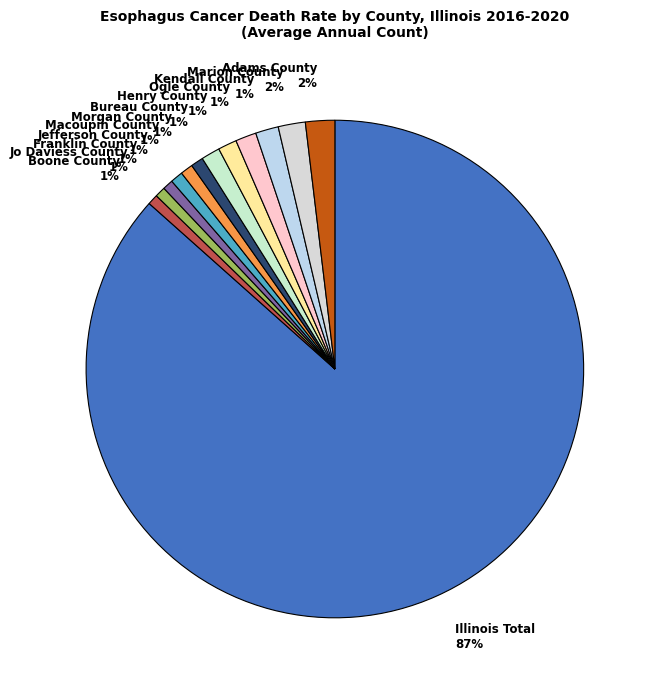

How many slices are in this pie chart?

13